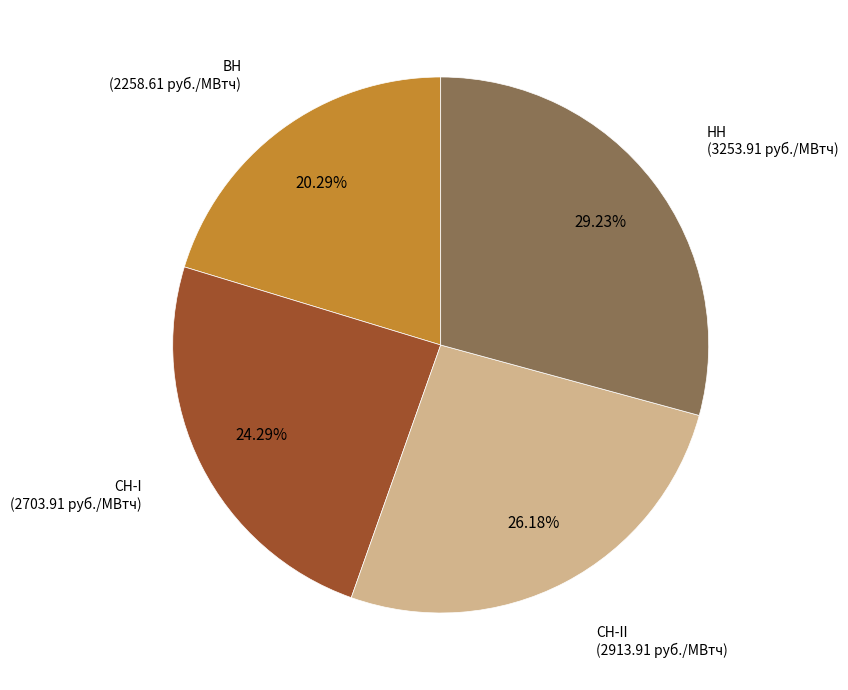

Is it true that СН-I is 24% of the pie?

True